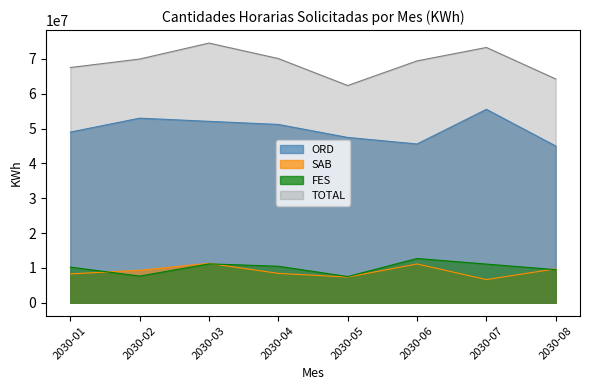

List the labels in order of TOTAL value, smallest first.

2030-05, 2030-08, 2030-01, 2030-06, 2030-02, 2030-04, 2030-07, 2030-03